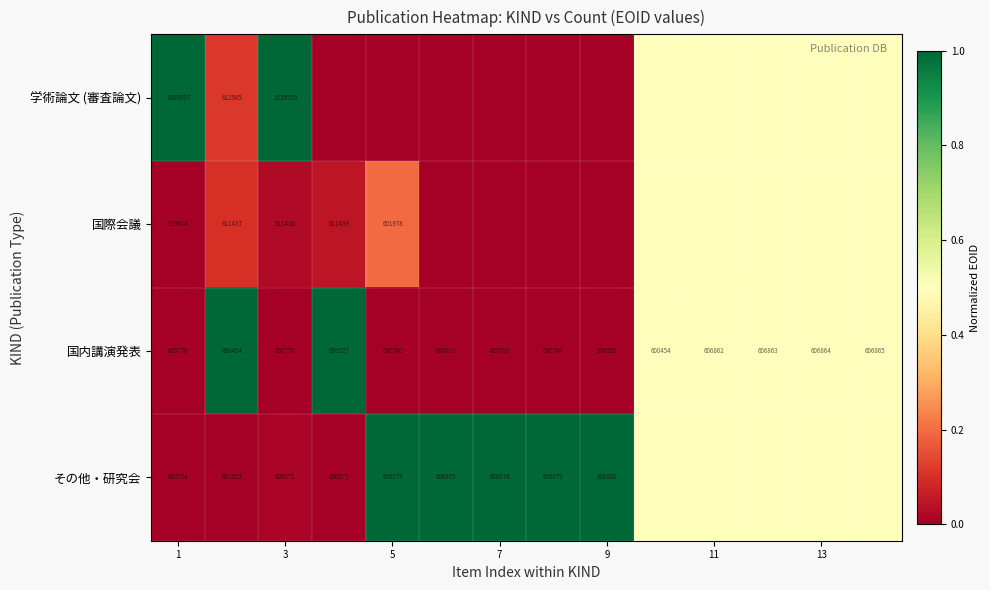

What value does the 国内講演発表 series have at 11?

606862.0